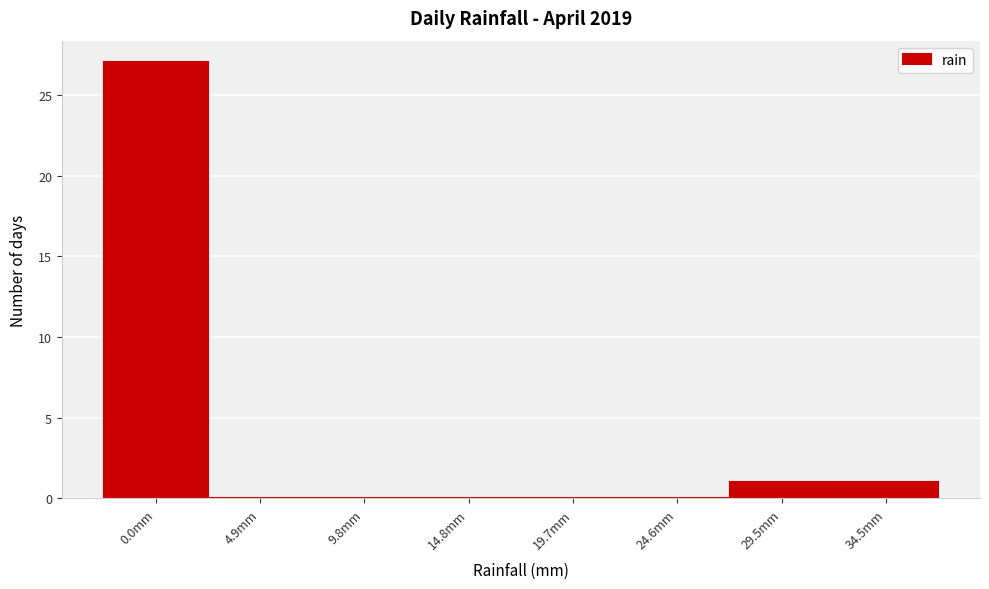

Reading left to right, what are all the values shown in this chart?

0.0mm=27	4.9mm=0	9.8mm=0	14.8mm=0	19.7mm=0	24.6mm=0	29.5mm=1	34.5mm=1